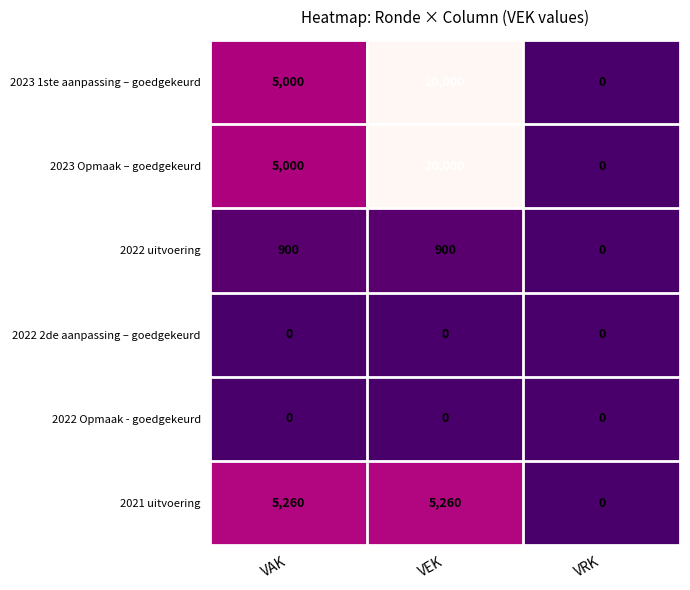

How many values in the 2023 Opmaak – goedgekeurd series are below 5000?

1